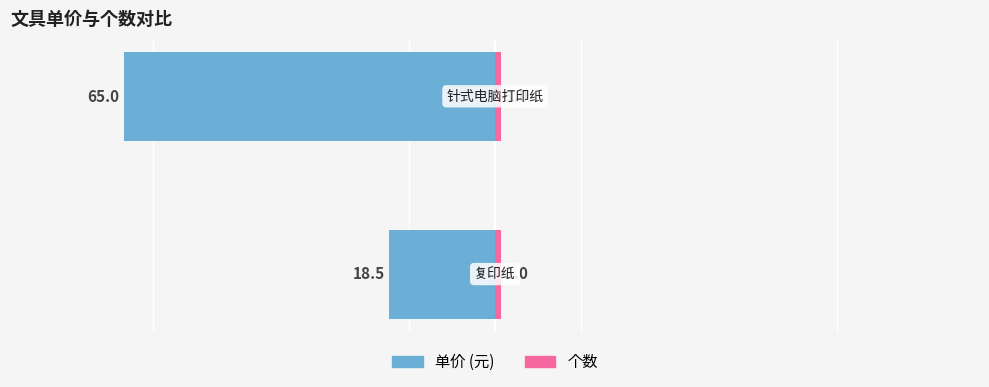

Are the bars grouped side by side (vs. stacked)?

Yes